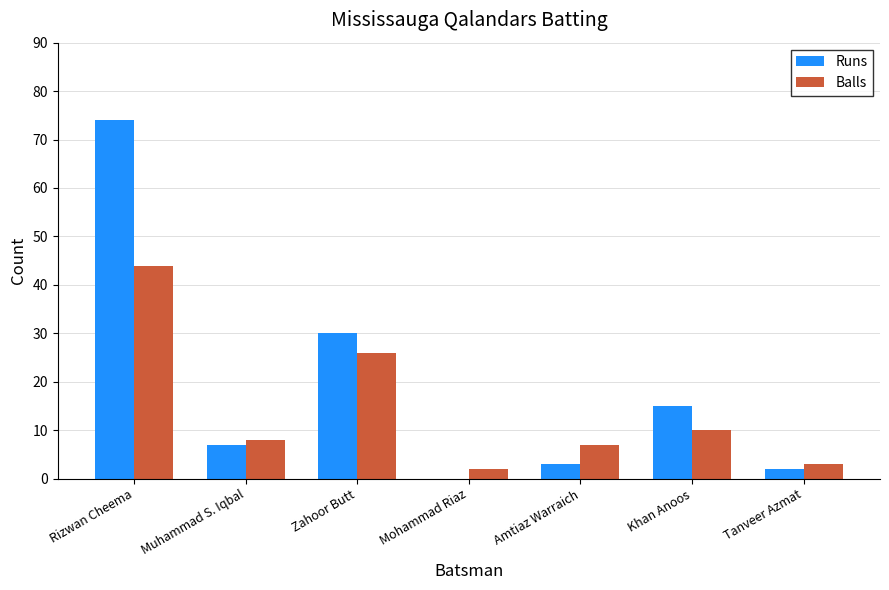

Which series changed the most between Muhammad S. Iqbal and Zahoor Butt?

Runs